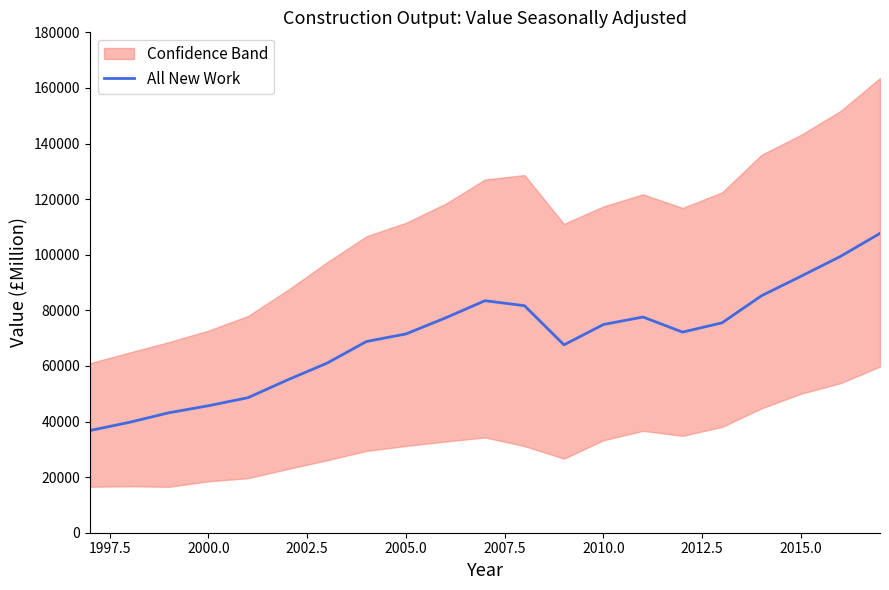

What is the highest value of the All New Work series?

107686